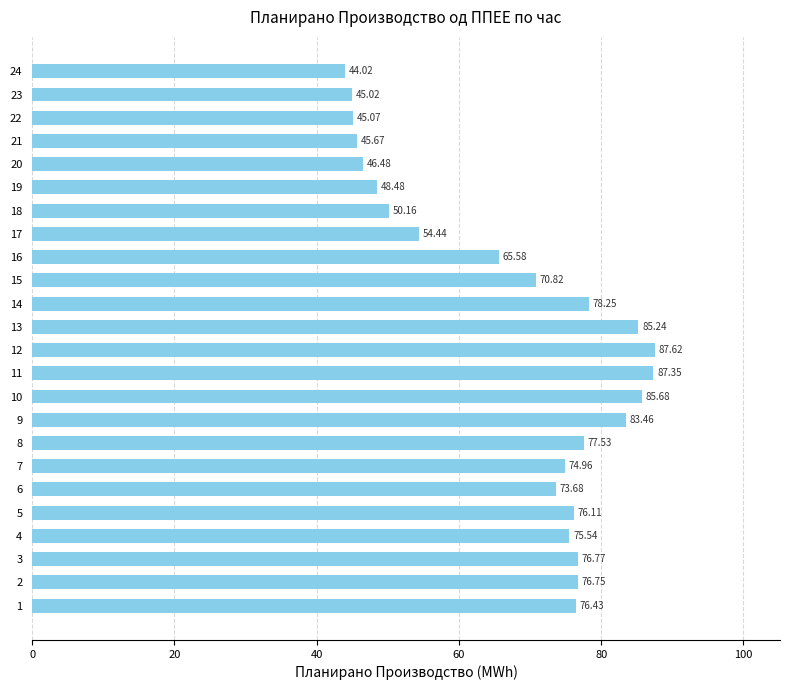

Which label corresponds to the largest value in the chart?

12